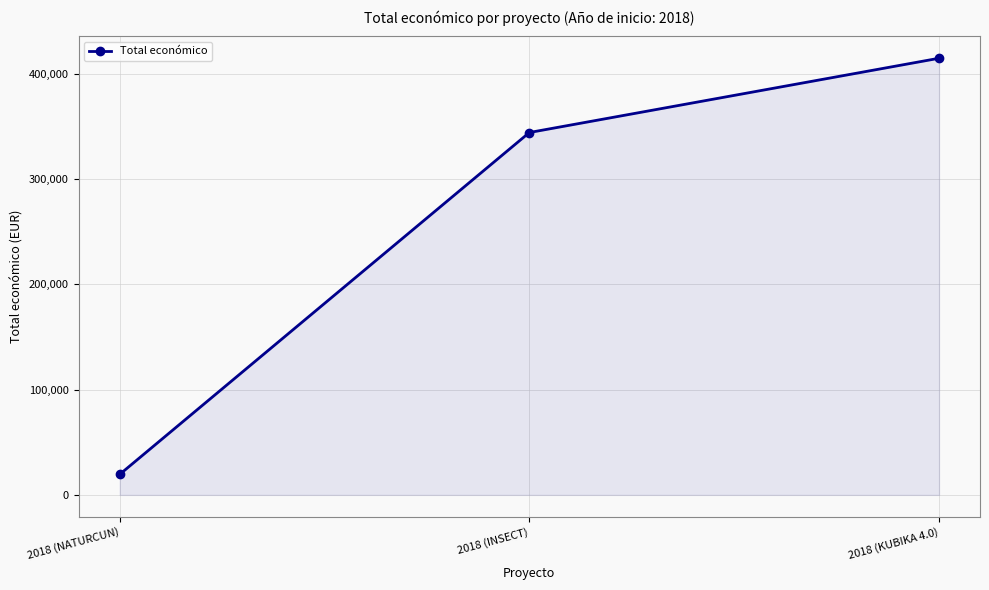

Rank the categories by value from highest to lowest.

2018 (KUBIKA 4.0), 2018 (INSECT), 2018 (NATURCUN)